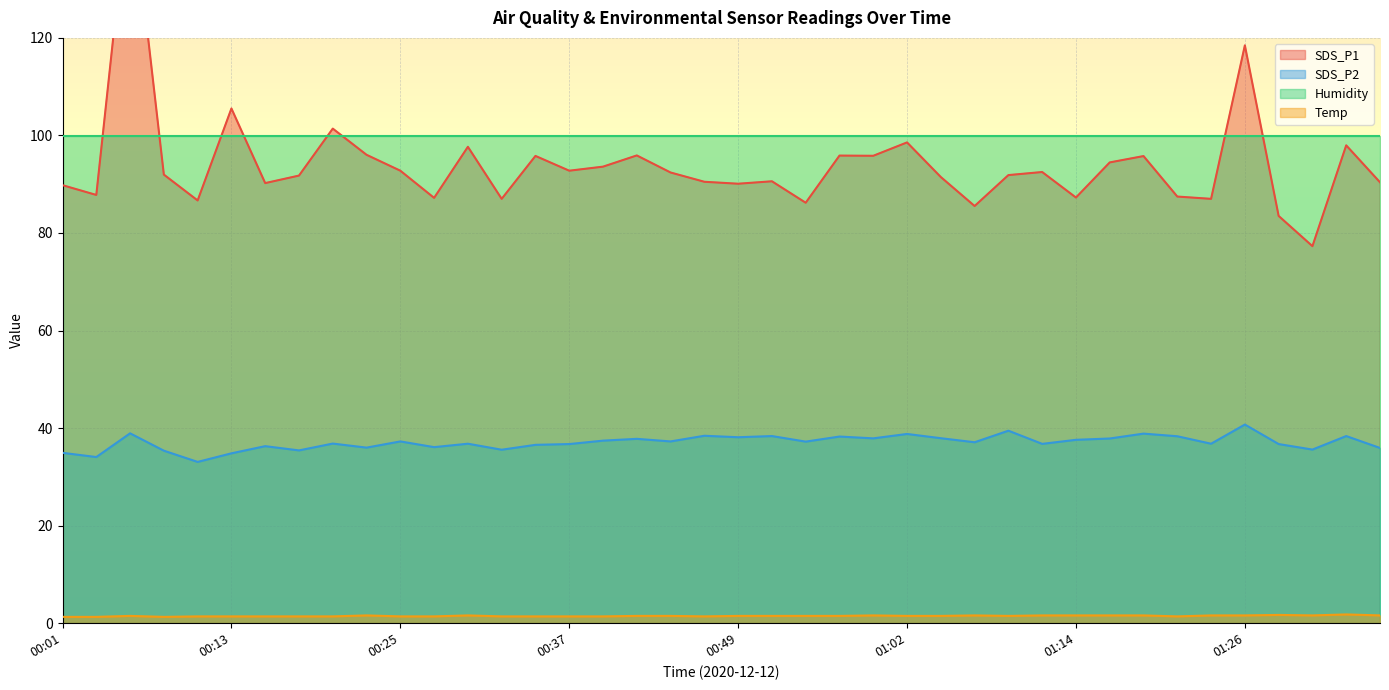

What is the label of the 3rd point from the right?

01:31